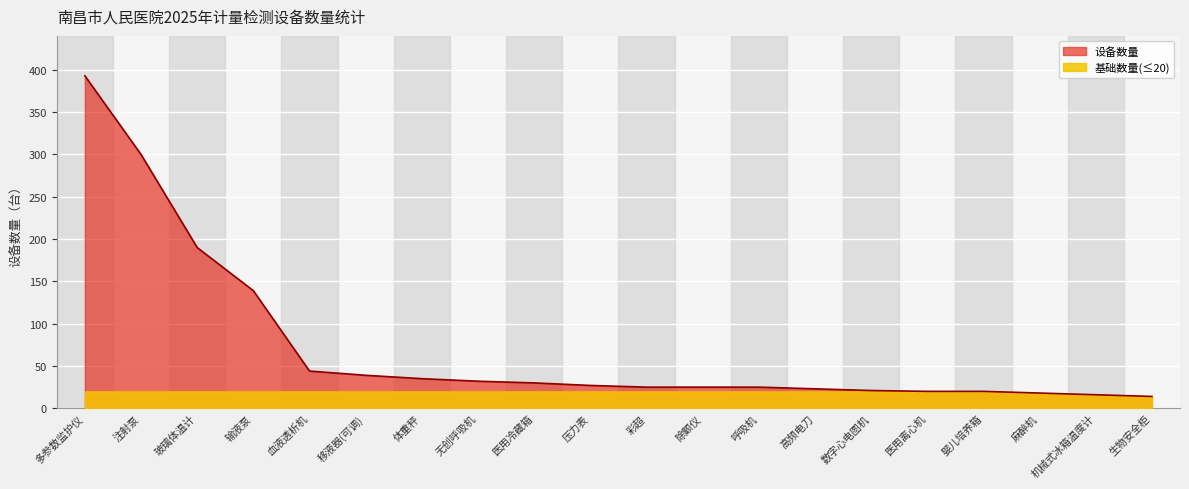

What is the label of the 3rd point from the right?

麻醉机